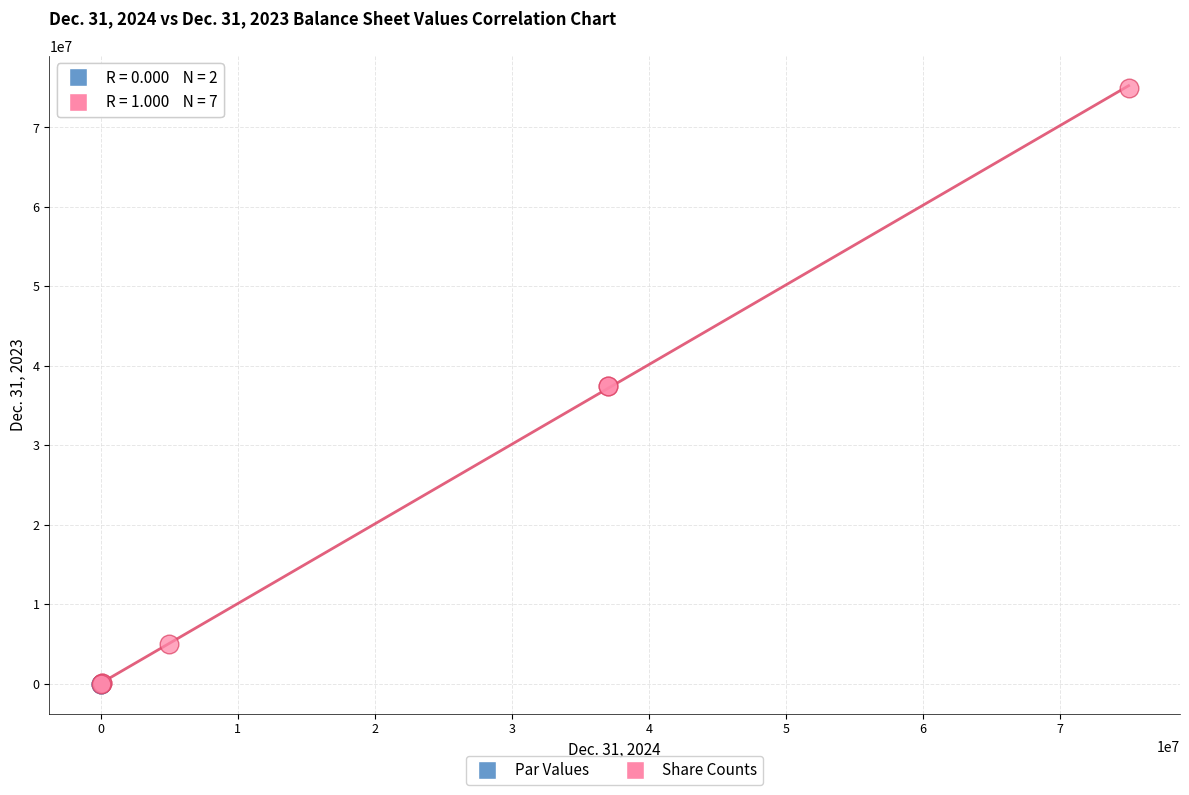

What are all the series names shown in the legend?

Par Values, Share Counts